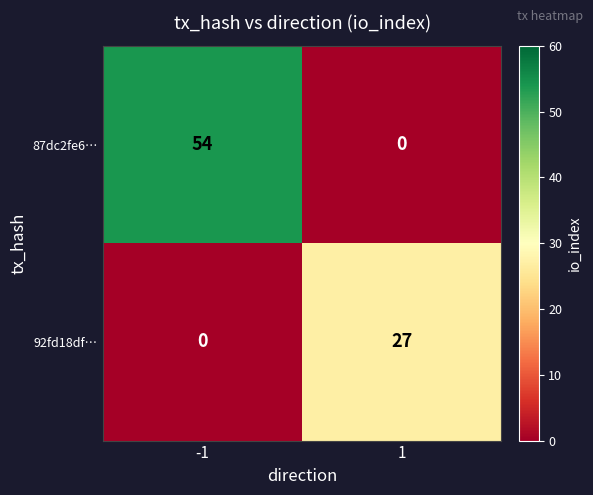

What is the greatest value displayed?

54